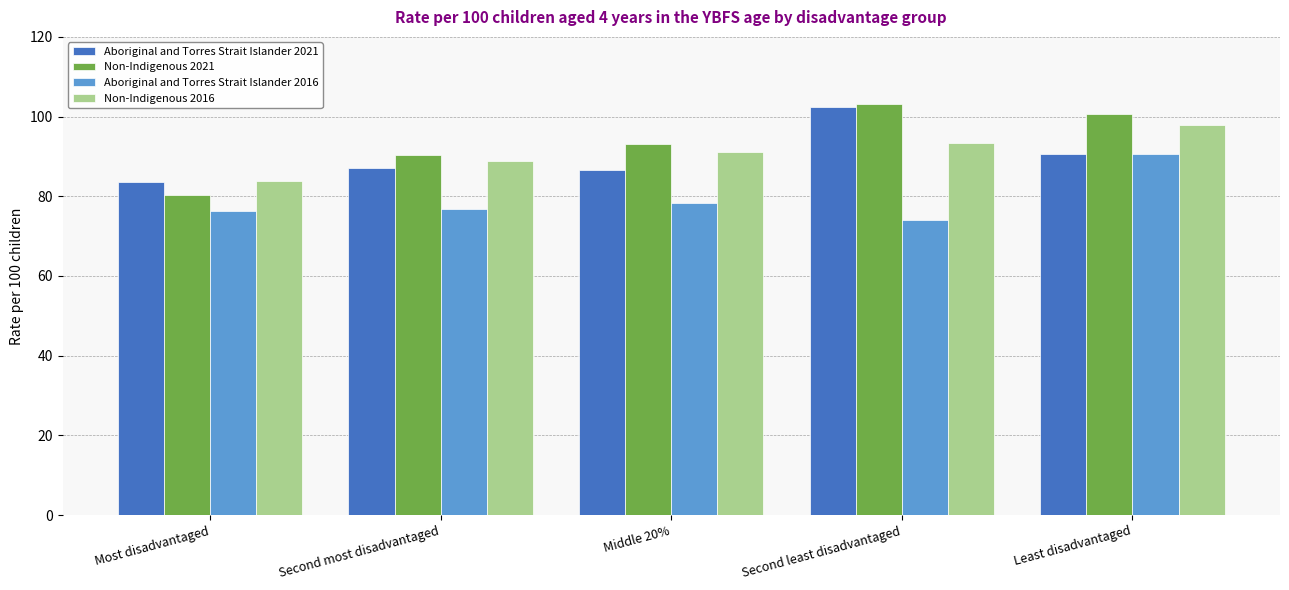

Is the value of Non-Indigenous 2021 at Most disadvantaged greater than the value of Non-Indigenous 2016 at Most disadvantaged?

No